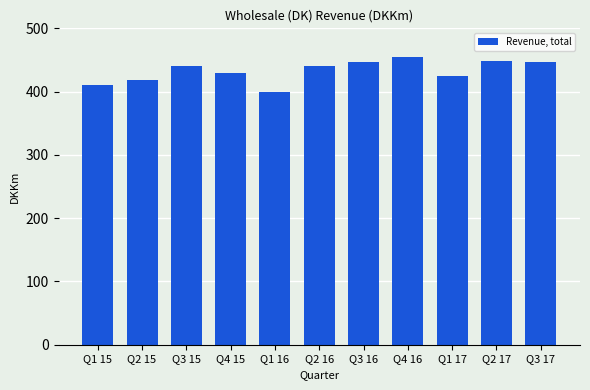

How many distinct data groups are displayed?

1